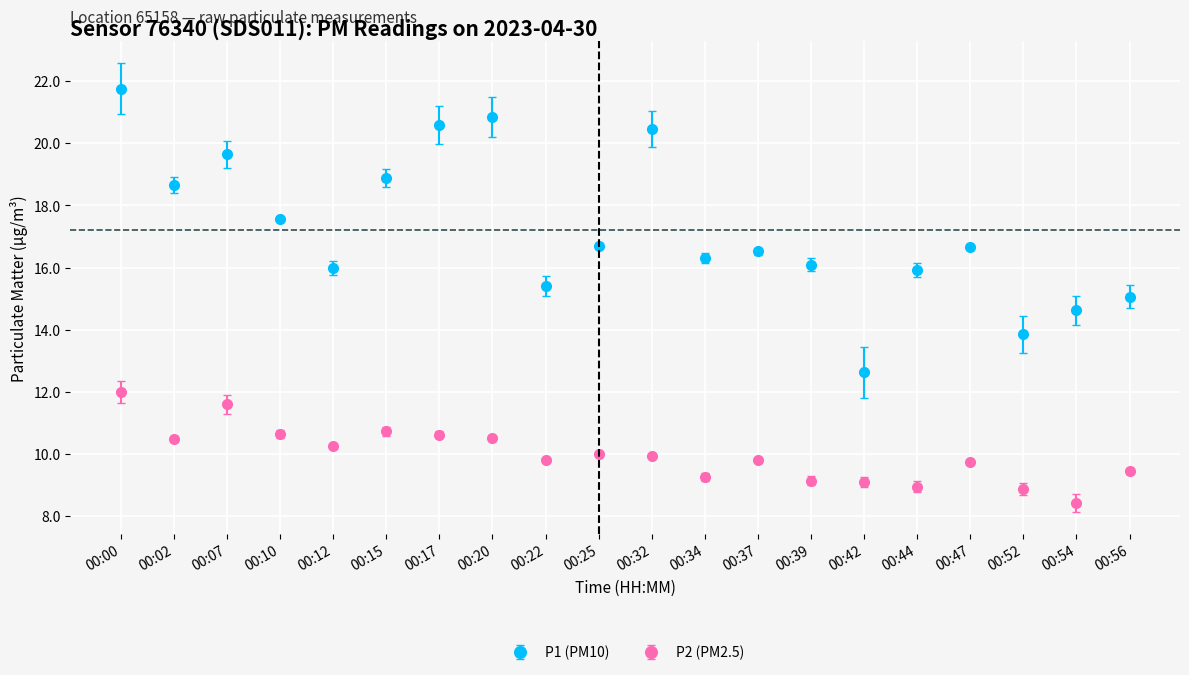

Between 00:17 and 00:44, which series saw the biggest shift?

P1 (PM10)